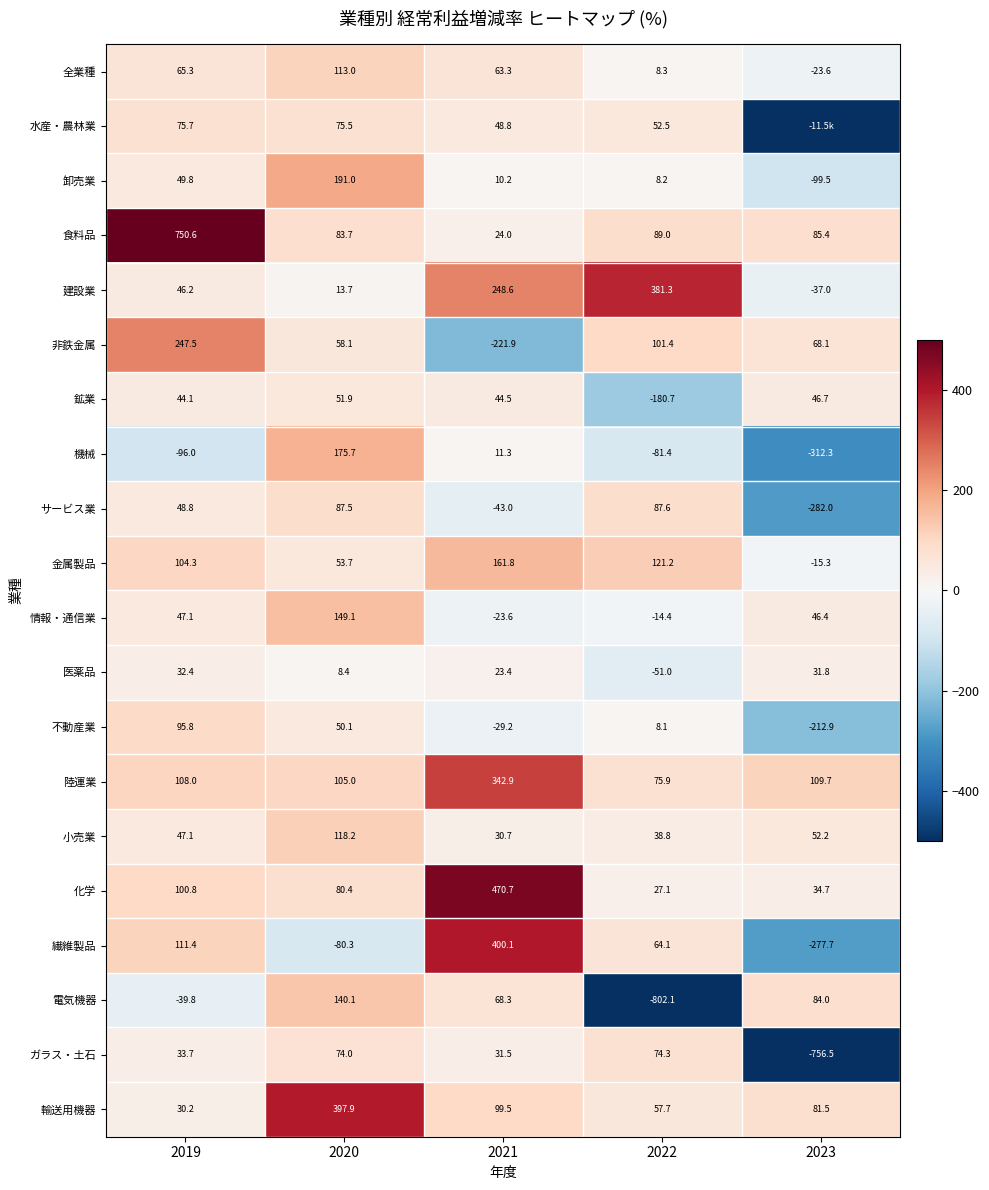

Which has a higher value, 2019 or 2022?

2019